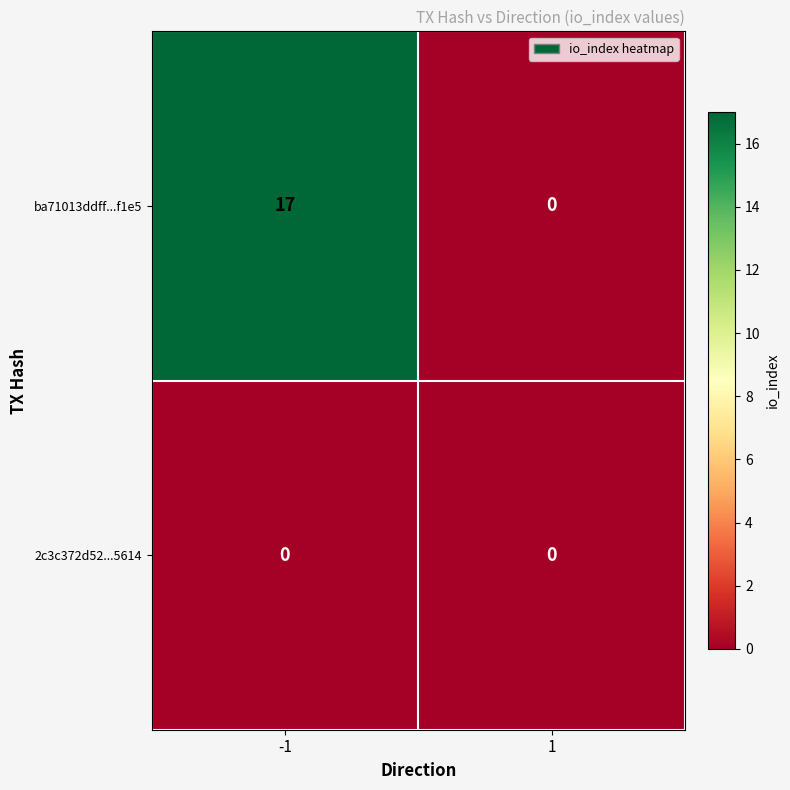

The 2c3c372d52...5614 series shows 0 at 1. True or false?

True